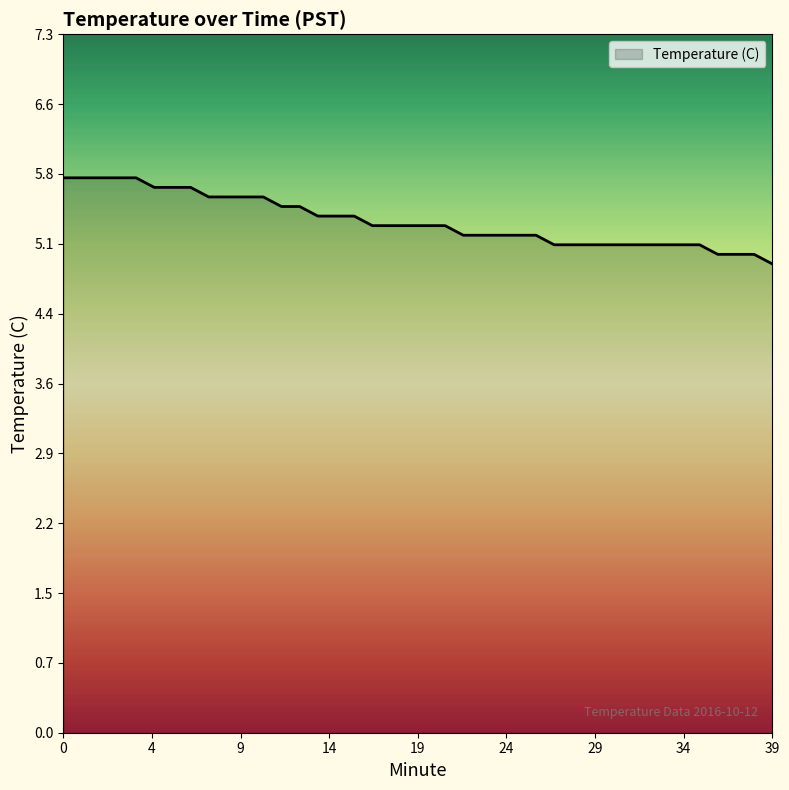

What is the maximum value shown in the chart?

5.8